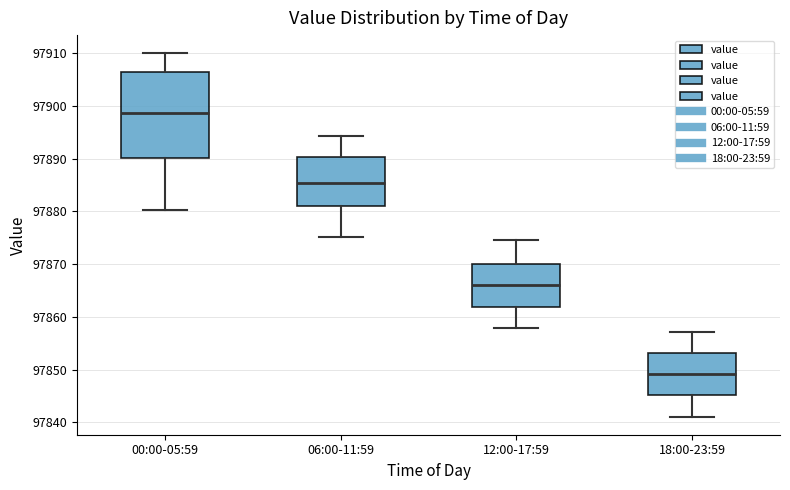

Which box is the tallest, from its lower edge to its upper edge?

00:00-05:59